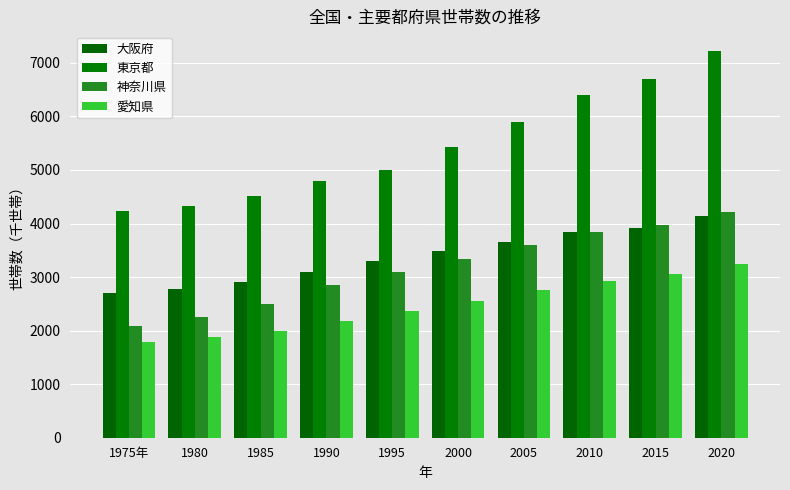

The value of 大阪府 at 2000 is 1660.8. True or false?

False